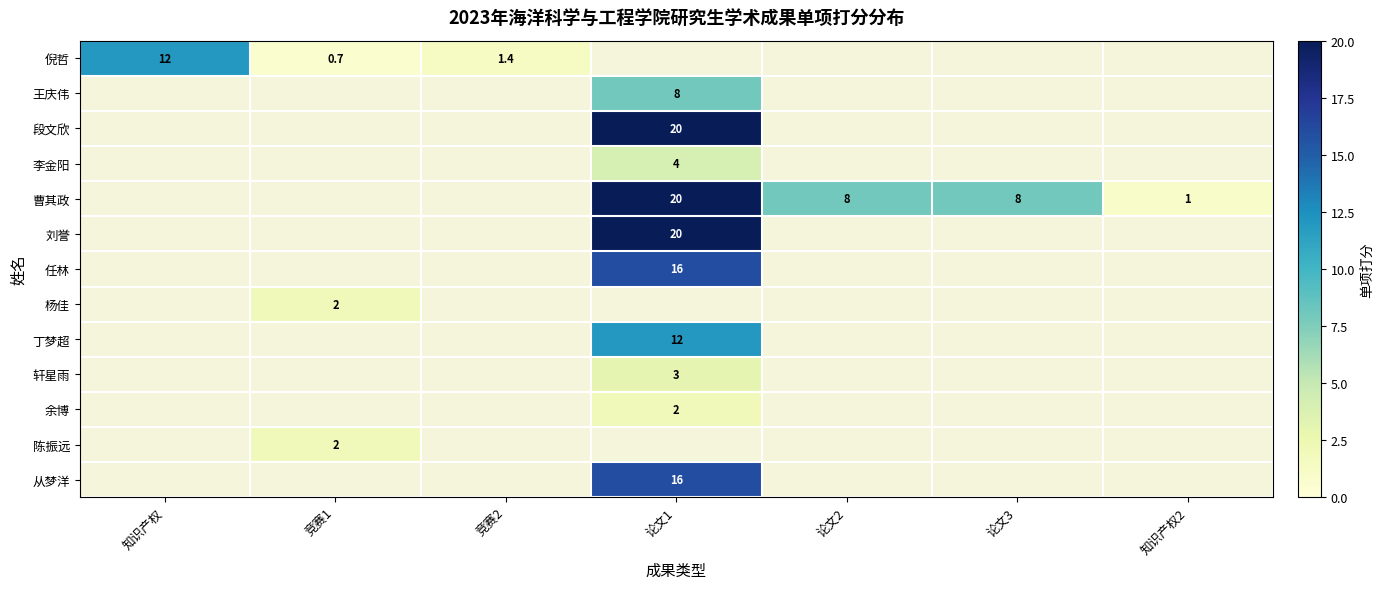

What is the sum of the 倪哲 values at 竞赛1 and 知识产权?

12.7